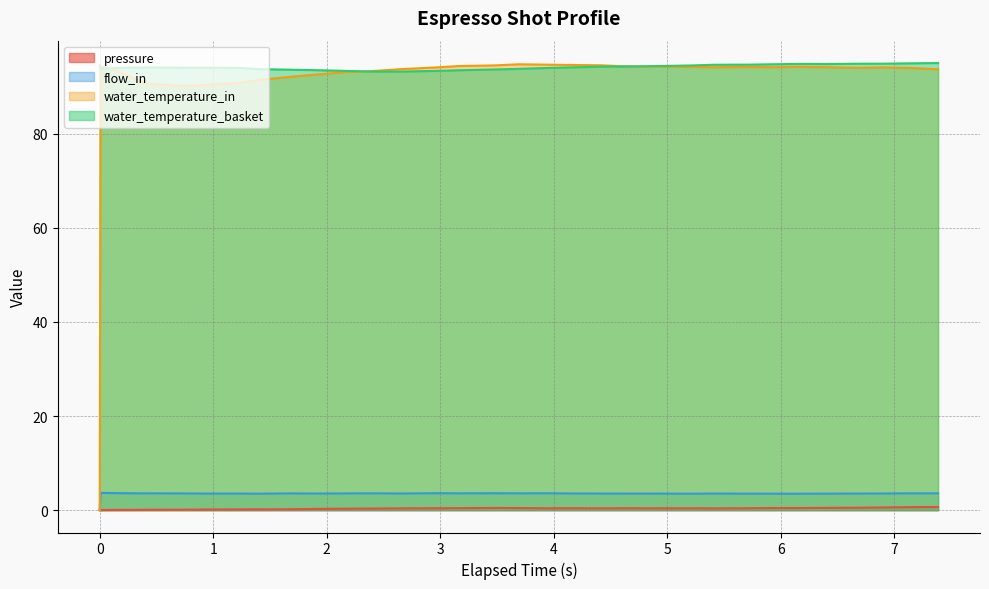

What is the value of the flow_in point at the 7th from the left?

3.5